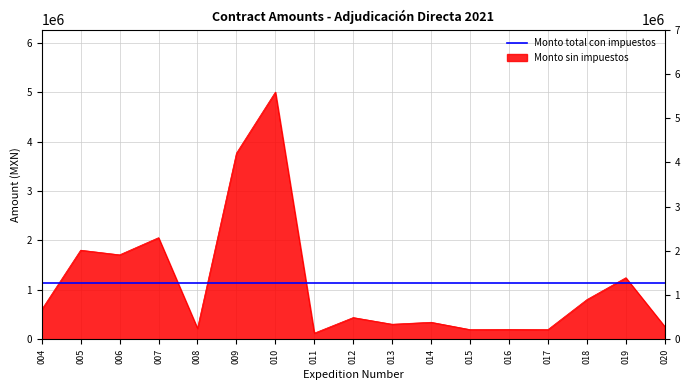

What is the value of the 5th point from the left?

222138.5